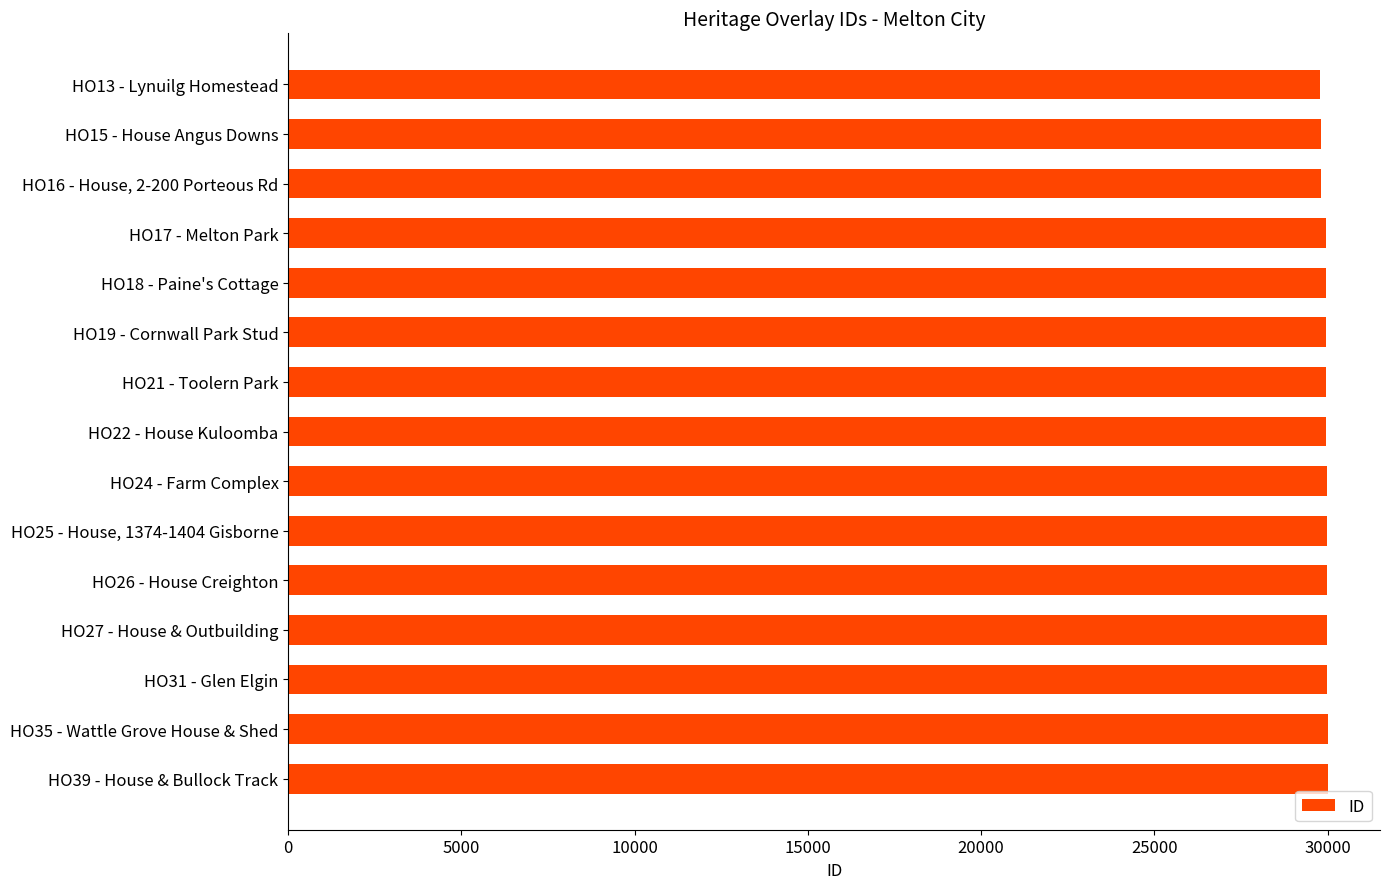

Count the number of data series in this chart.

1